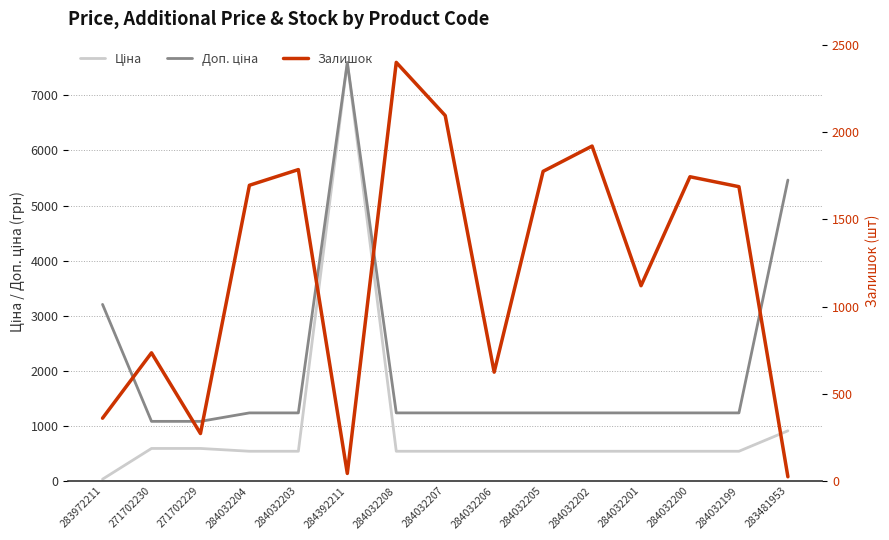

Which category has the highest value in the Ціна series?

284392211